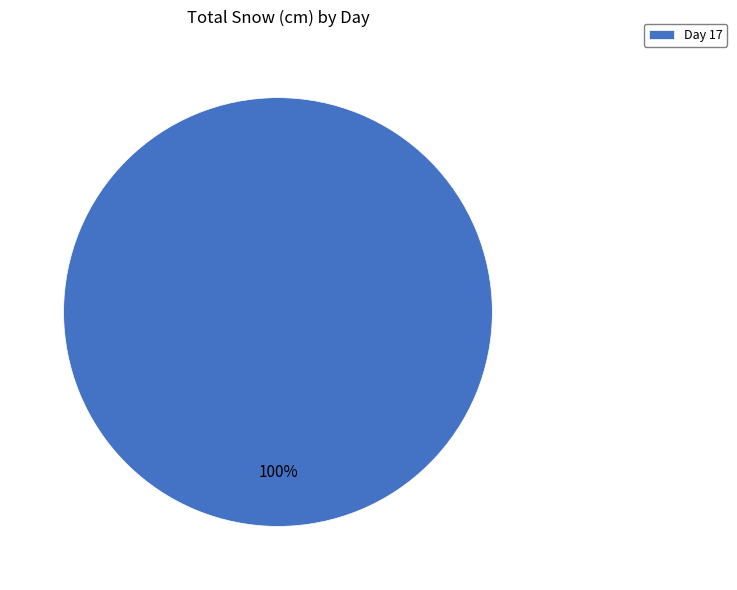

What is the majority slice?

Day 17